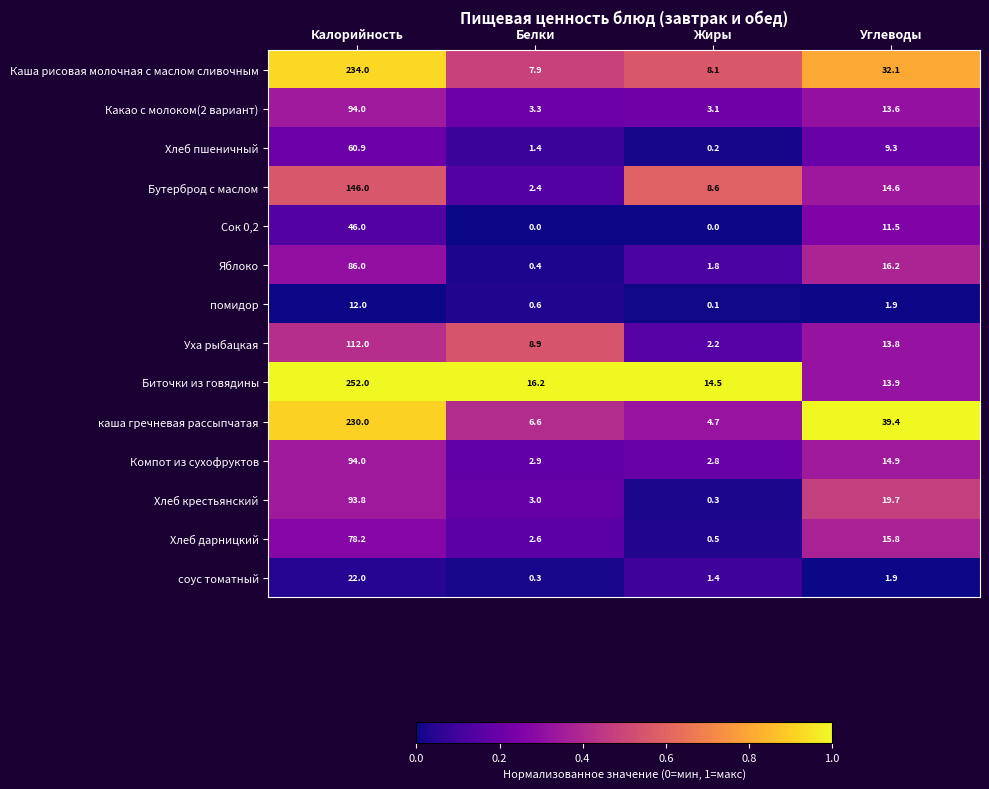

Rank the series at Белки from lowest to highest value.

Сок 0,2, соус томатный, Яблоко, помидор, Хлеб пшеничный, Бутерброд с маслом, Хлеб дарницкий, Компот из сухофруктов, Хлеб крестьянский, Какао с молоком(2 вариант), каша гречневая рассыпчатая, Каша рисовая молочная с маслом сливочным, Уха рыбацкая, Биточки из говядины